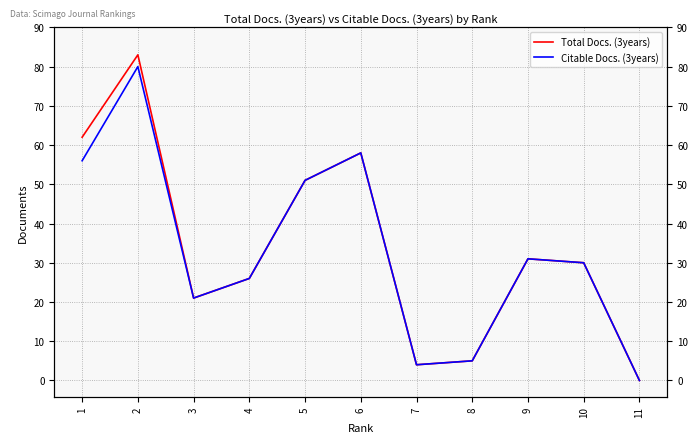

What are all the series names shown in the legend?

Total Docs. (3years), Citable Docs. (3years)